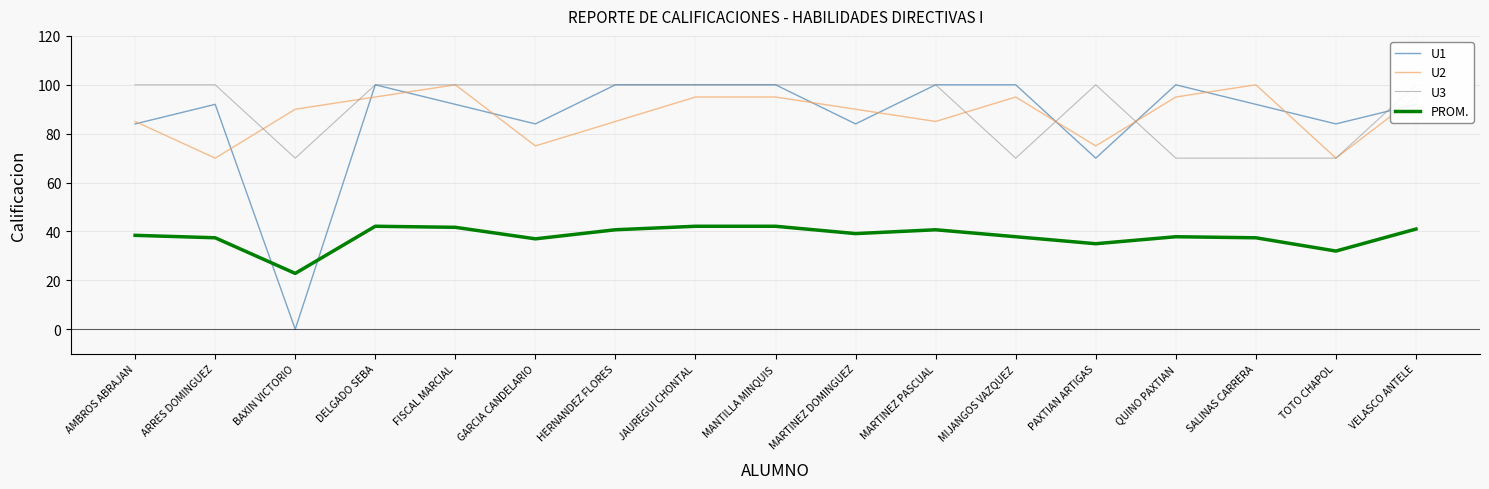

Rank the series by their maximum value, from lowest to highest.

PROM., U1, U2, U3